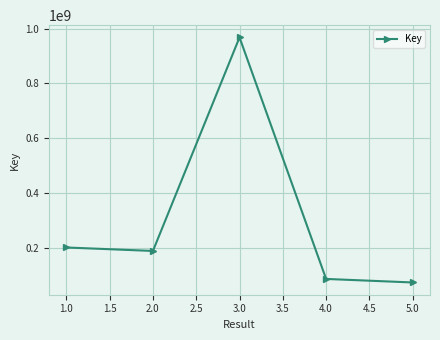

What is the greatest value displayed?

968300109